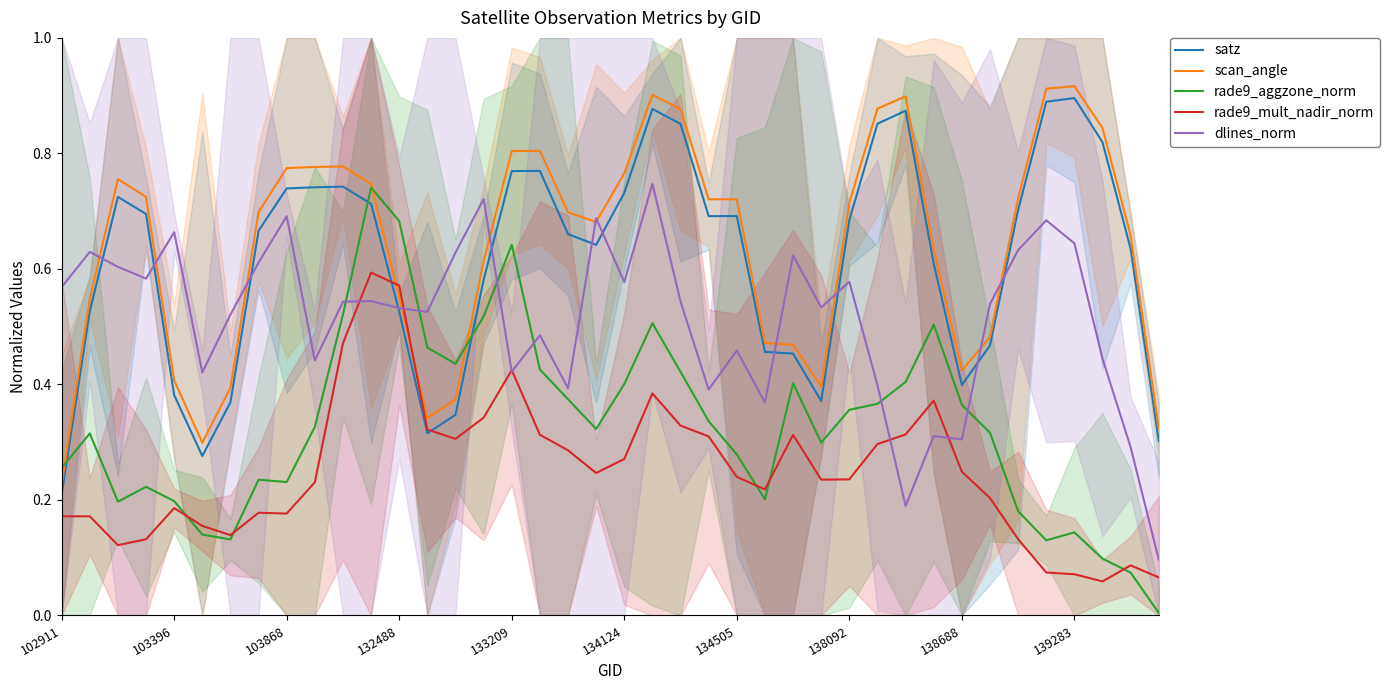

Is it true that satz equals 0.3 at 25?

False